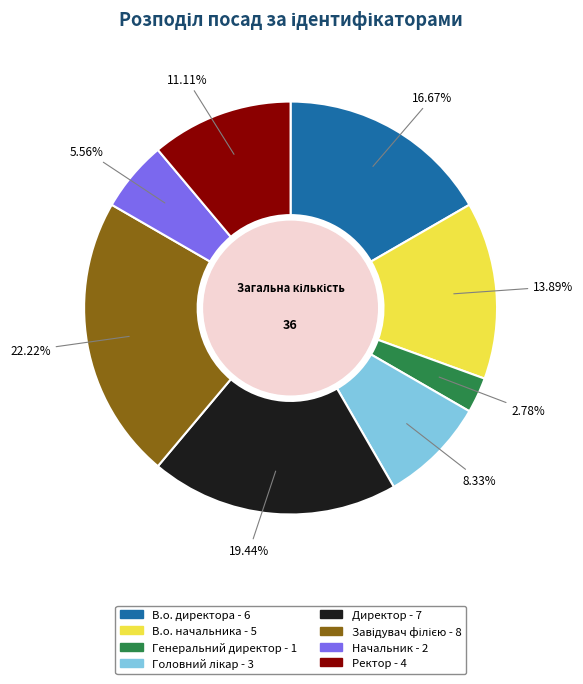

Which category has the smallest portion of the pie?

Генеральний директор